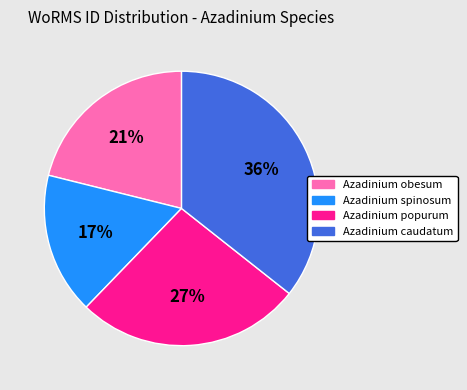

What is the smallest slice in the pie chart?

Azadinium spinosum